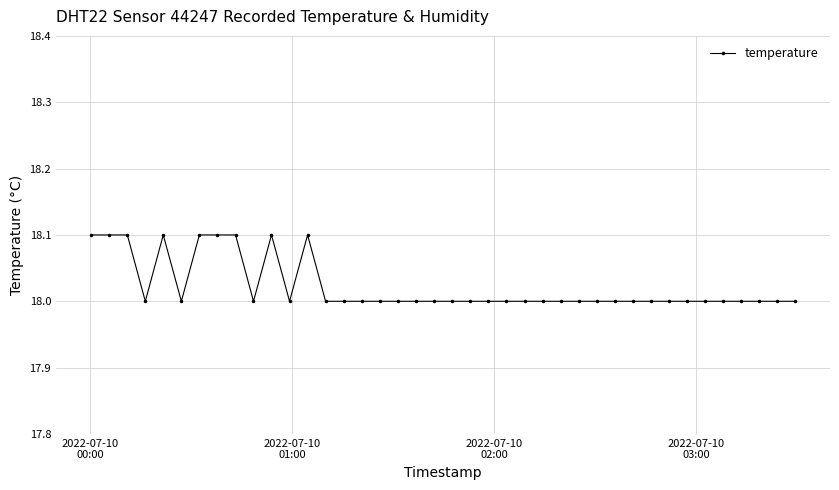

What is the minimum value shown in the chart?

18.0